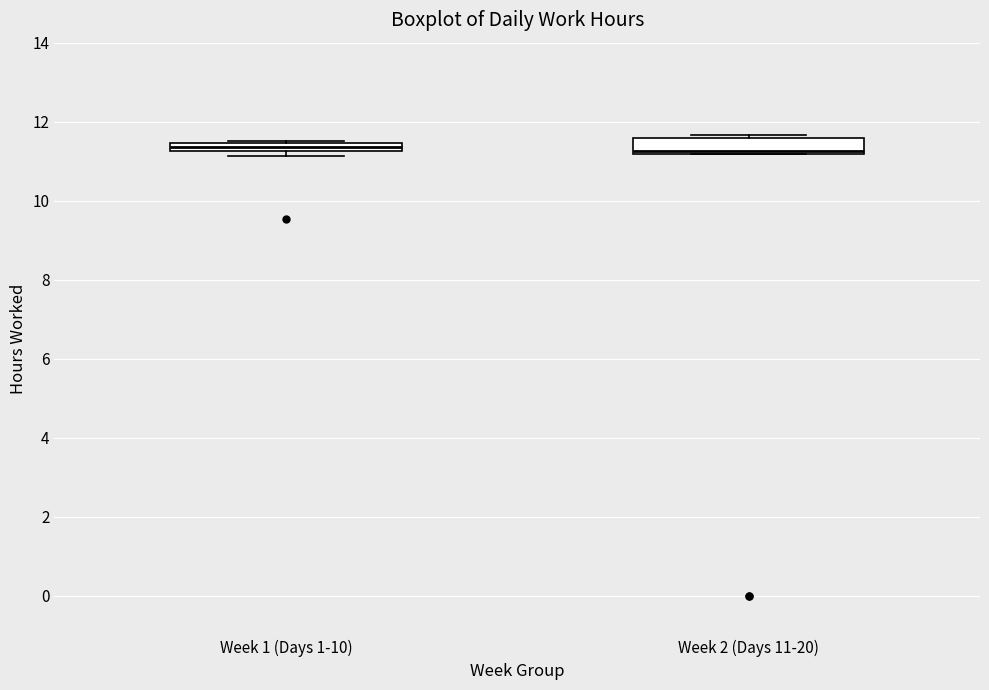

Where is the lower edge of the box for Week 1 (Days 1-10) on the y-axis? The values are not printed on the chart, so give them approximately, as read against the axis.

11.2